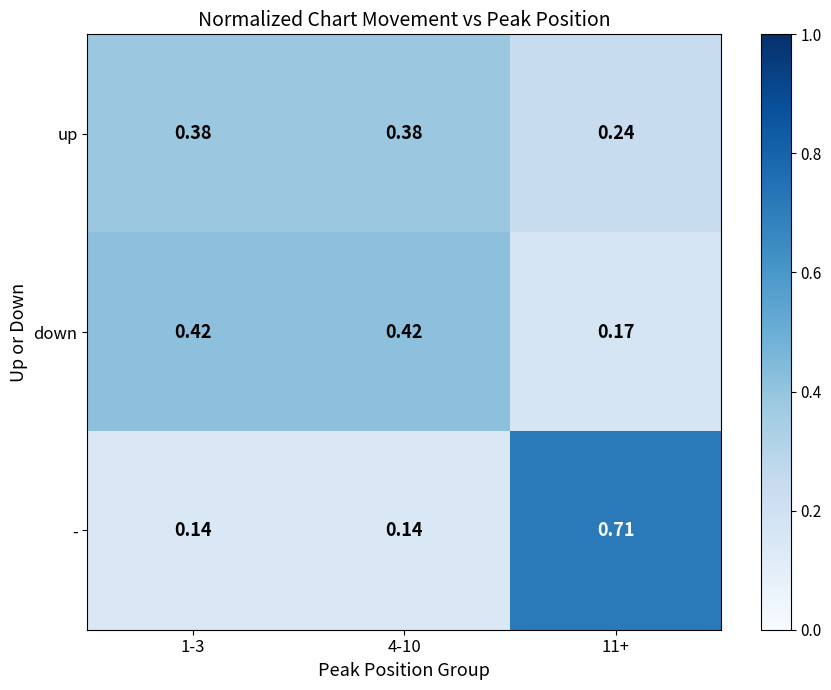

Which label corresponds to the largest value in the chart?

11+